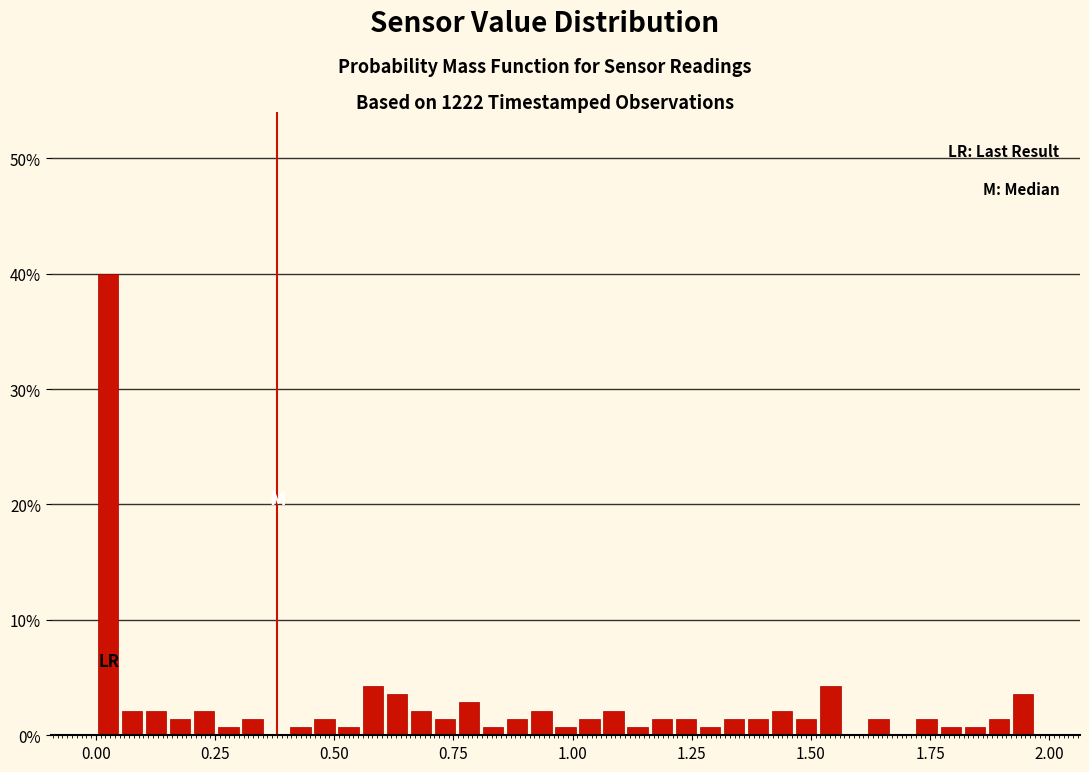

Read against the x-axis, roughly where is the centre of the tallest bar?

0.05